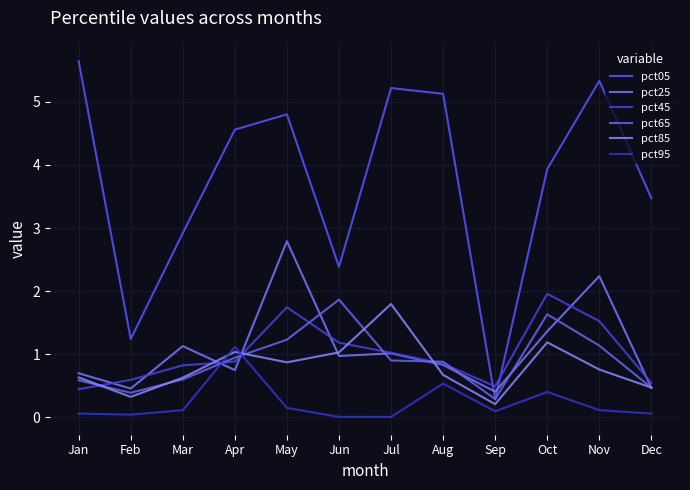

At which category is the sum across all series the highest?

May